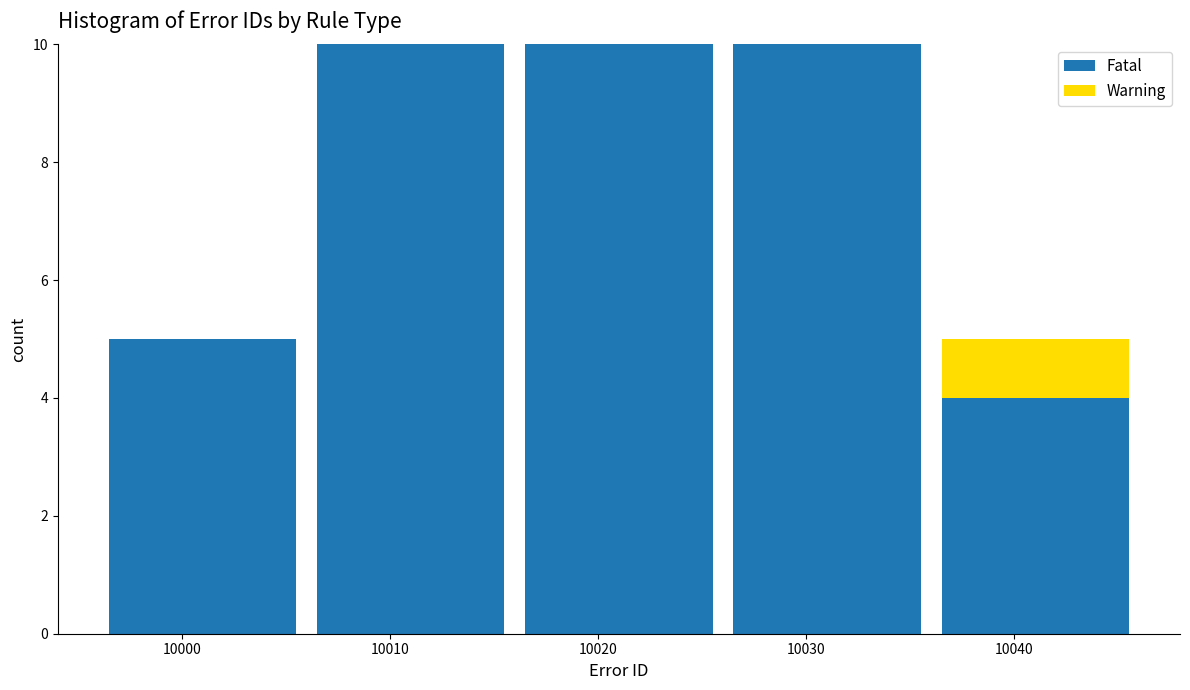

What is the total height of the stacked bar covering 9996 to 10006 on the x-axis? The values are not printed on the chart, so give them approximately, as read against the axis.

5